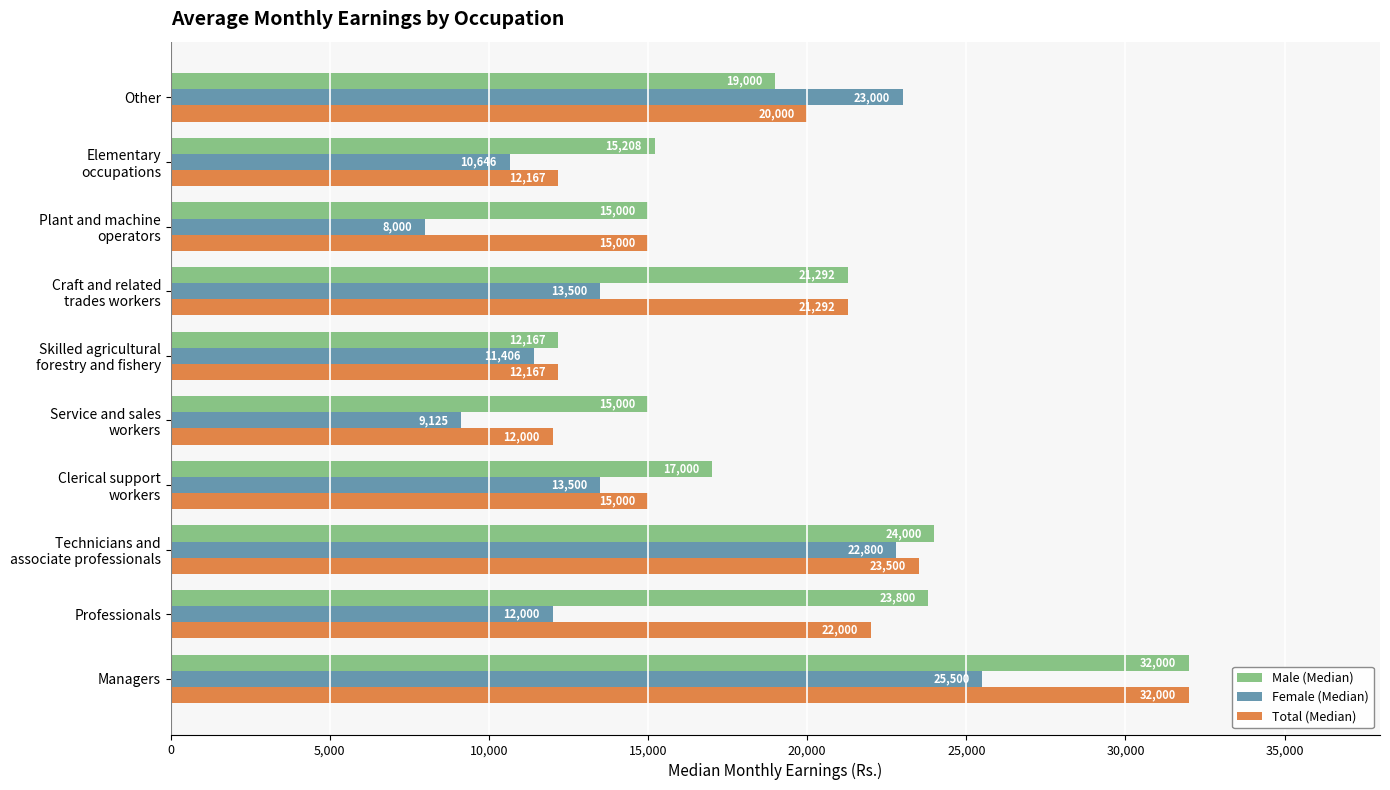

What is the average value of the Total (Median) series?

18513